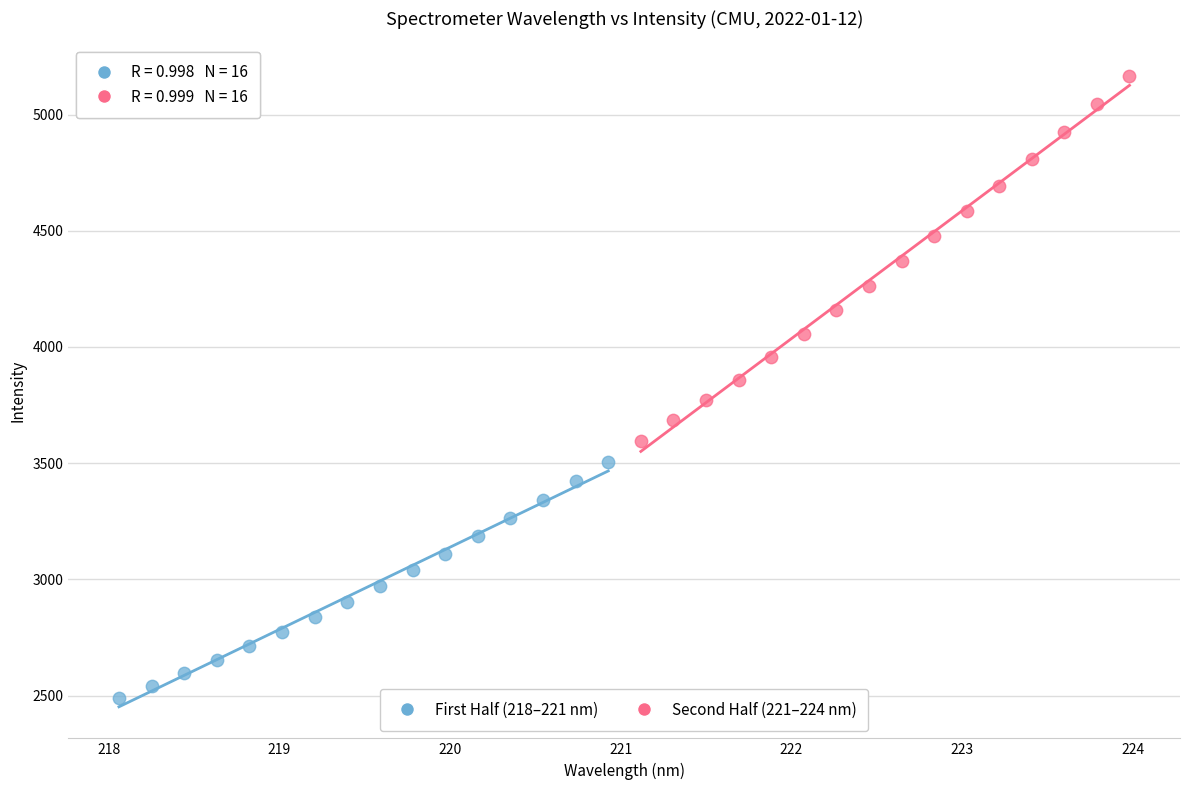

Which series has the largest Y range (max minus min)?

Second Half (221–224 nm)